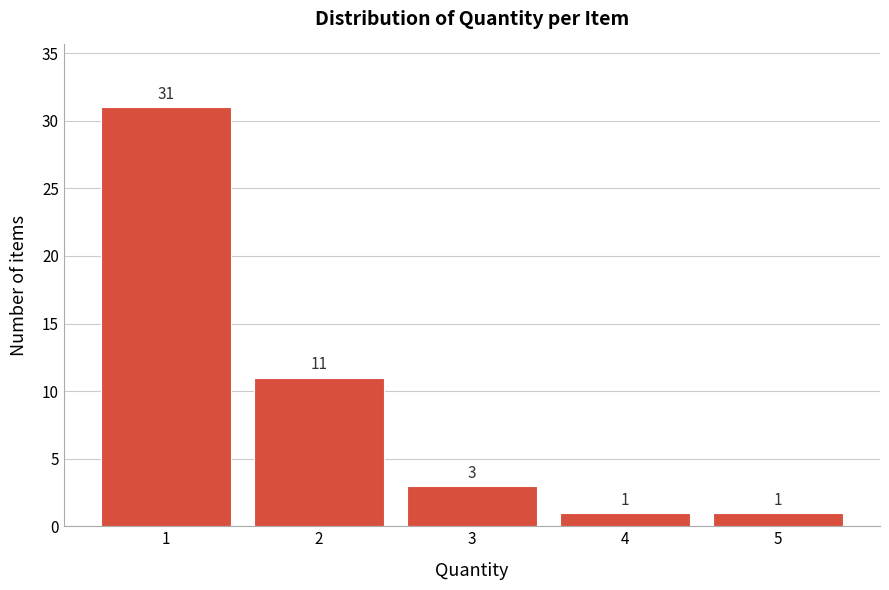

Reading left to right, list all the values displayed in this chart.

1=31	2=11	3=3	4=1	5=1